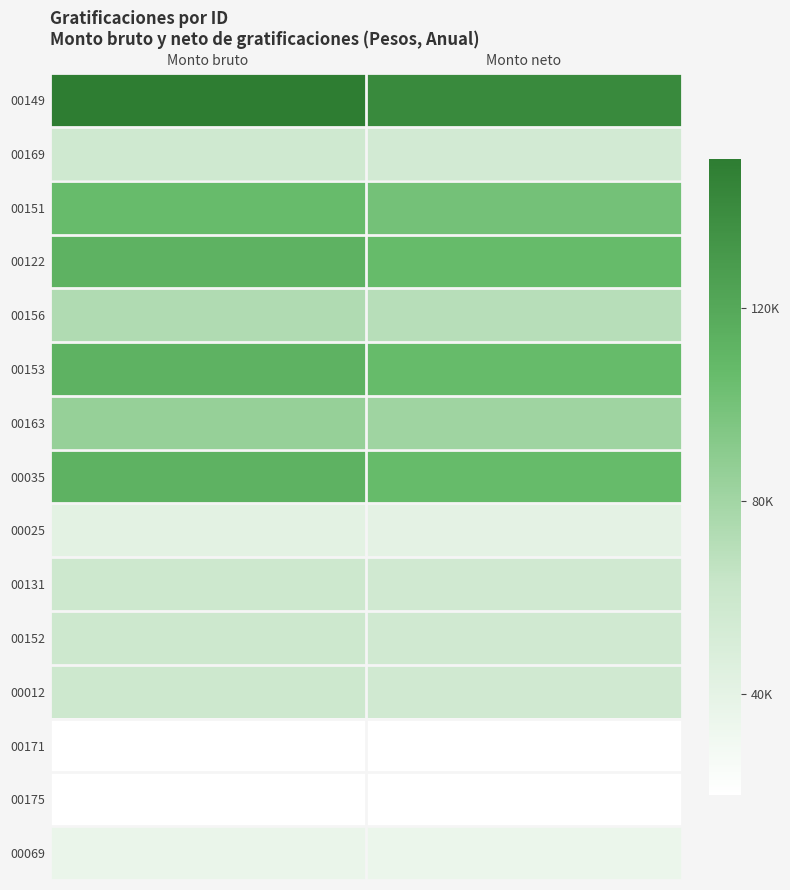

At which category is the sum across all series the highest?

Monto bruto